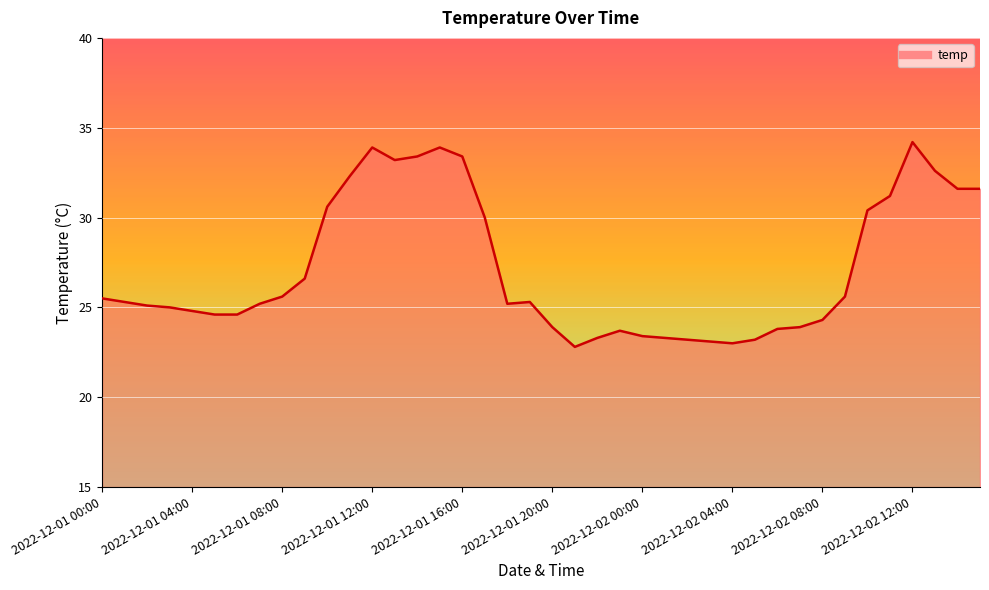

What is the greatest value displayed?

34.2